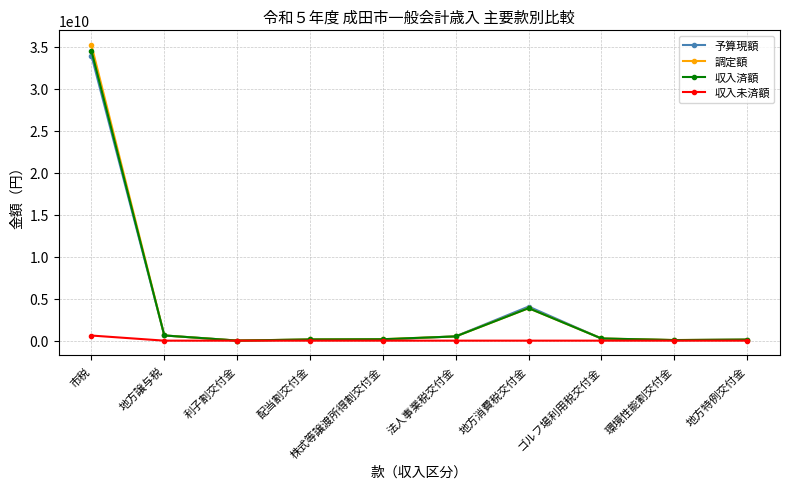

Which series has the largest range (max minus min)?

調定額